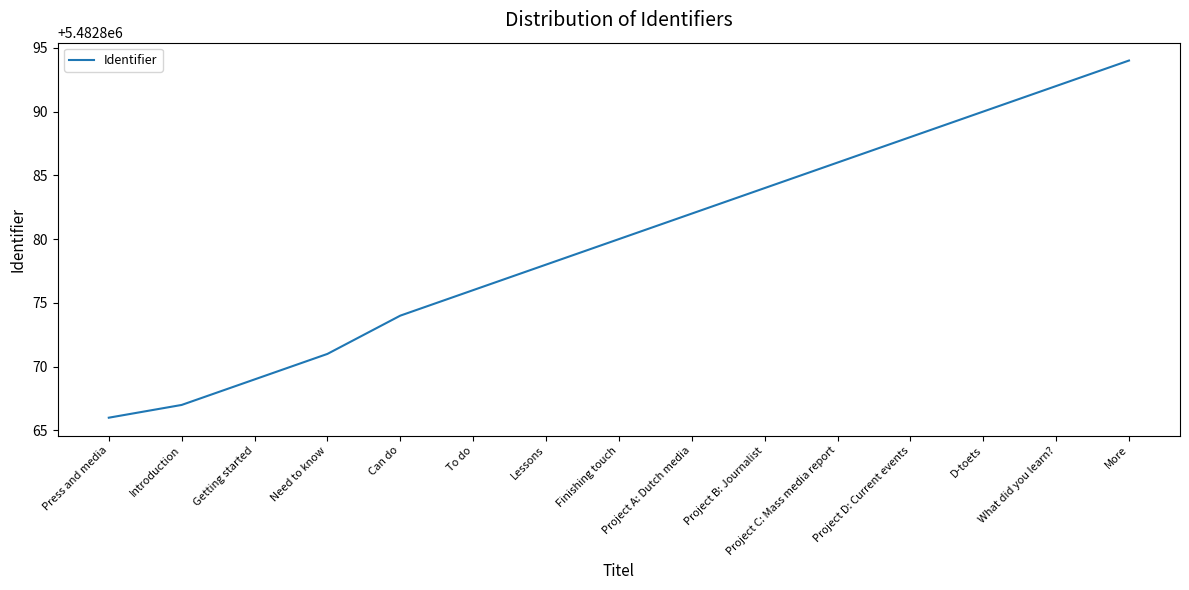

What value does the data have at More?

5482894